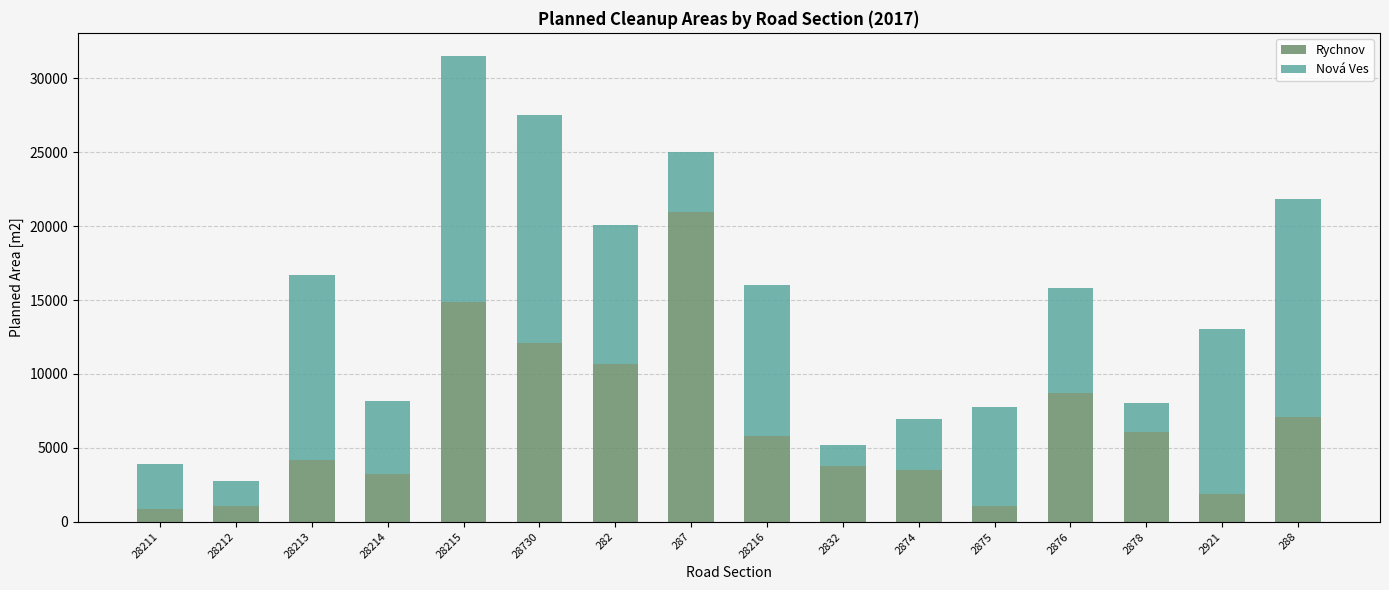

At which category is the sum across all series the highest?

28215